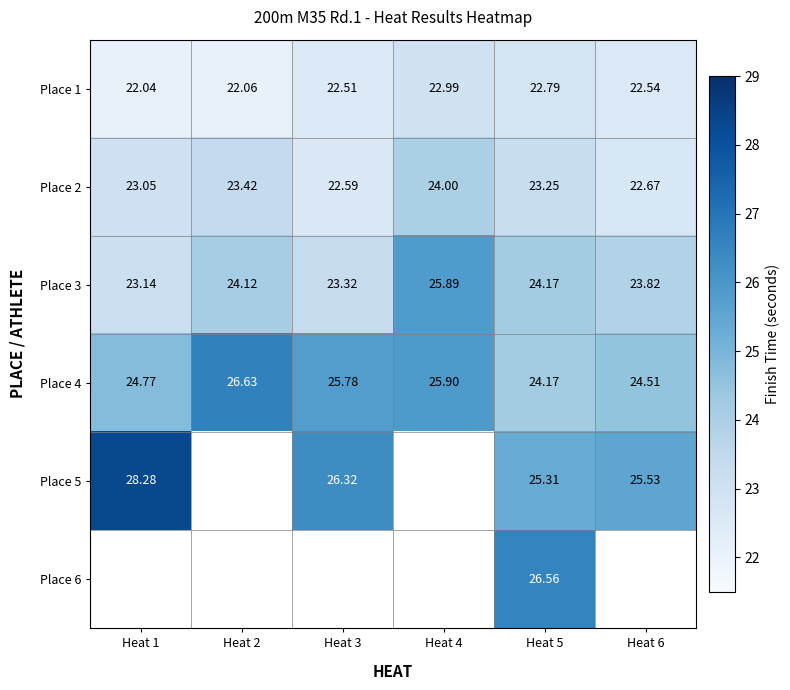

Is the value of Place 6 at Heat 5 greater than the value of Place 2 at Heat 5?

Yes